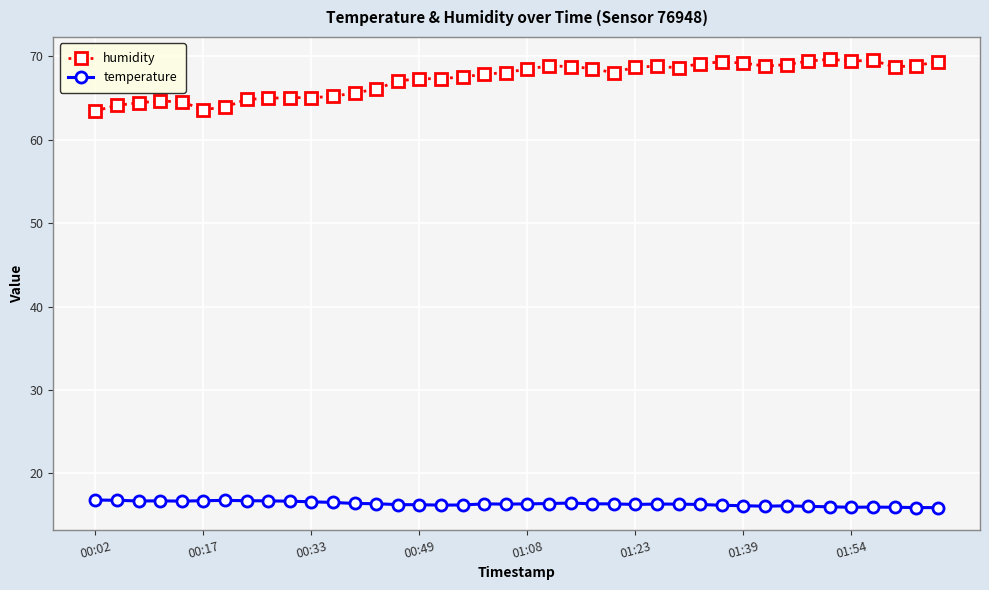

List the series in order of their overall mean, highest first.

humidity, temperature